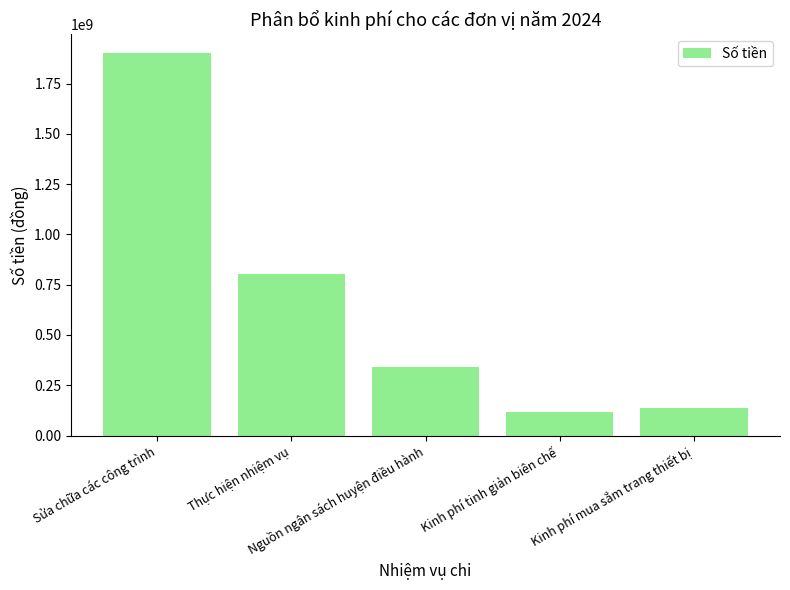

Reading left to right, list all the values displayed in this chart.

1900000000	801970000	342793440	118099000	135823000